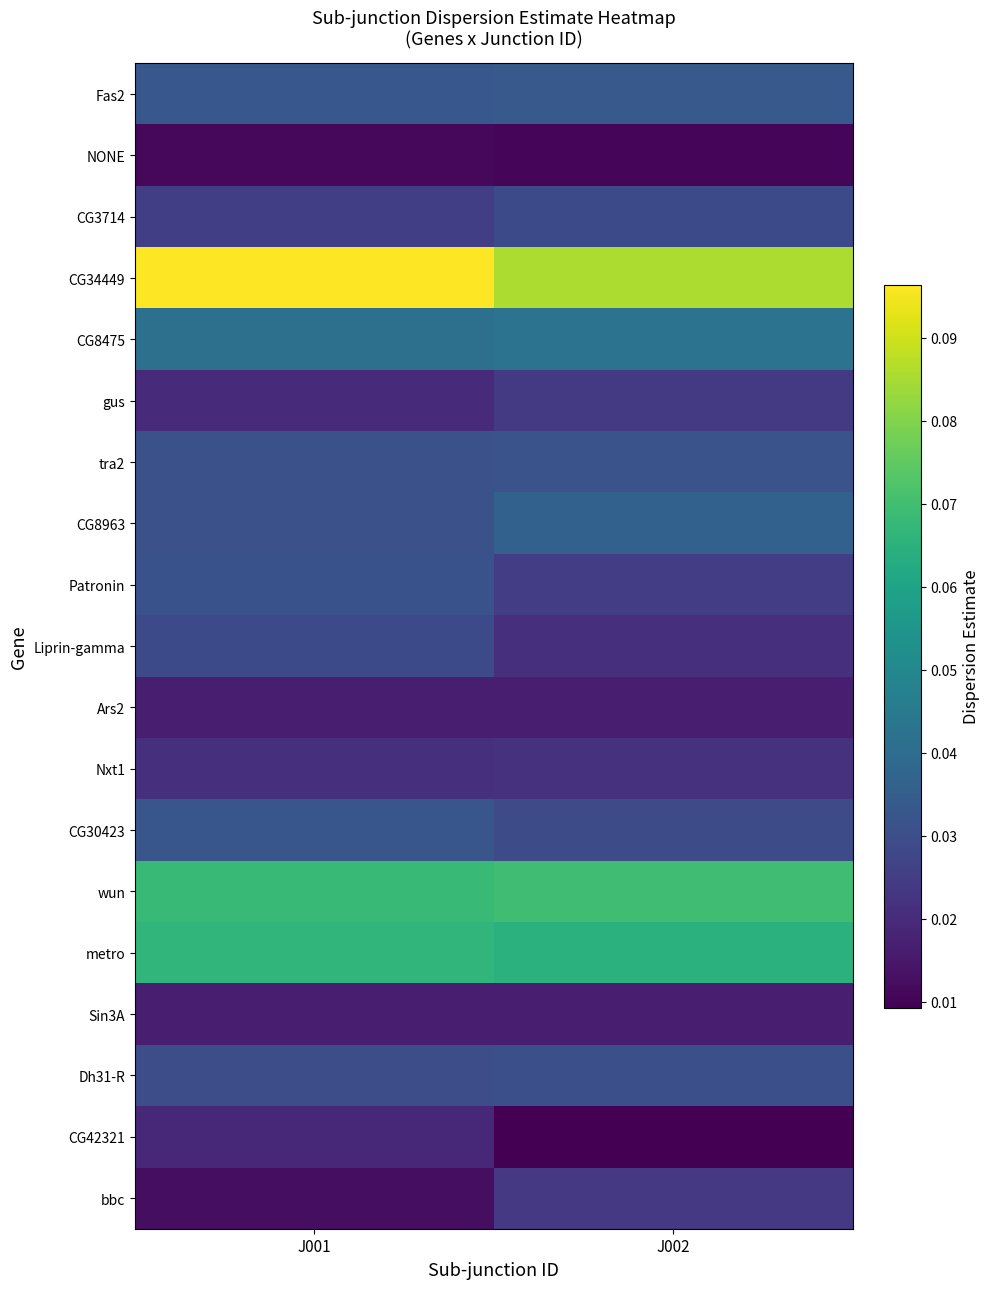

At which category is the sum across all series the highest?

J001